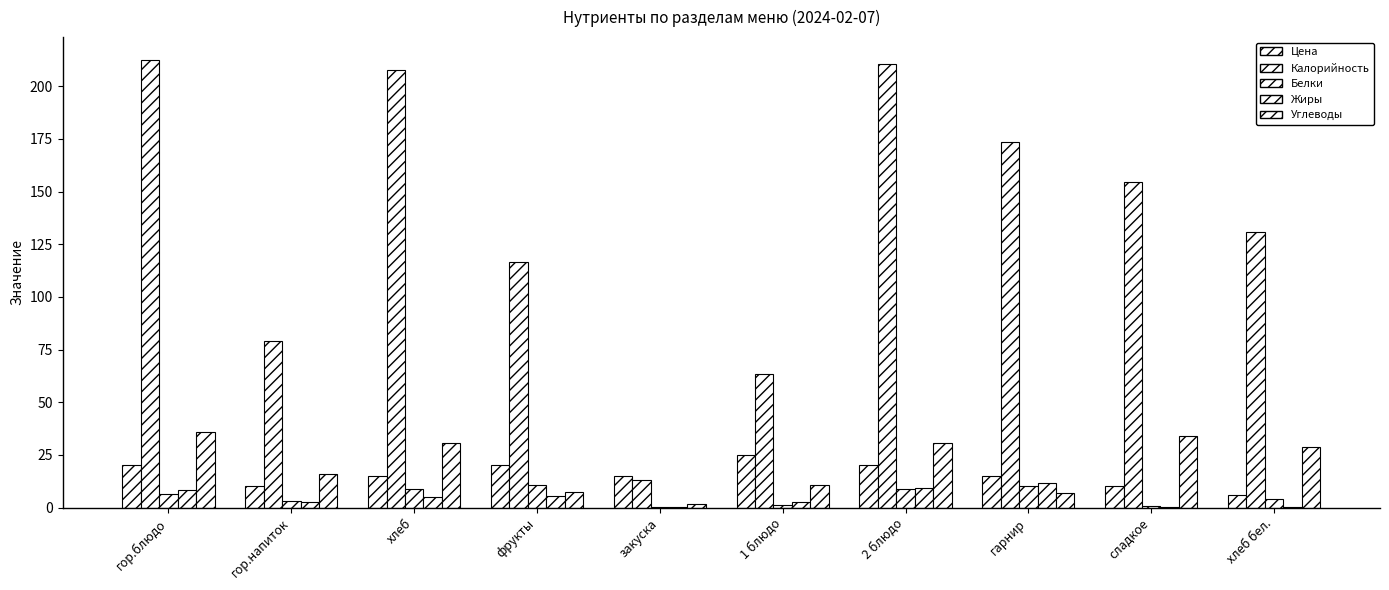

At how many categories does at least one series exceed 28?

9